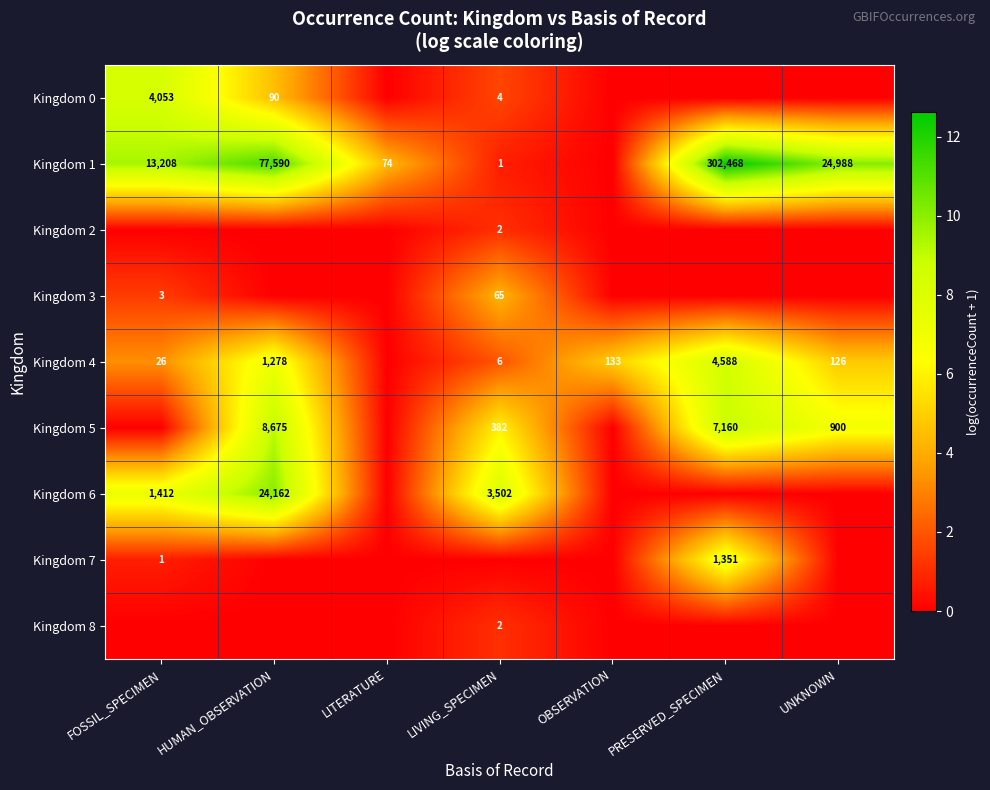

Which label corresponds to the largest value in the chart?

PRESERVED_SPECIMEN